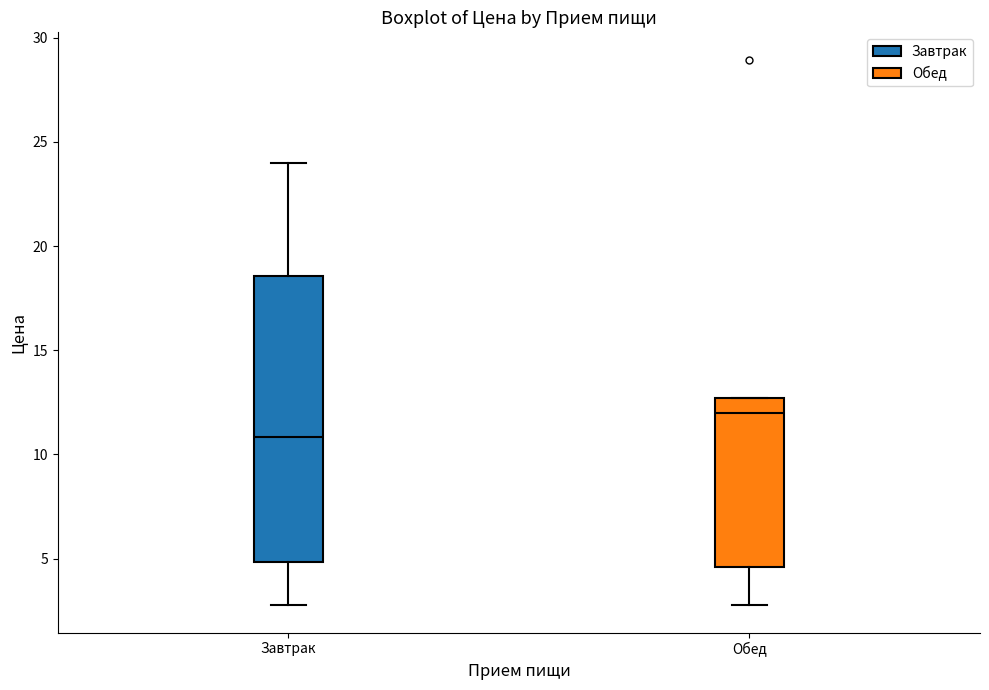

Where does the lower whisker of the box for Обед end on the y-axis? The values are not printed on the chart, so give them approximately, as read against the axis.

3.0